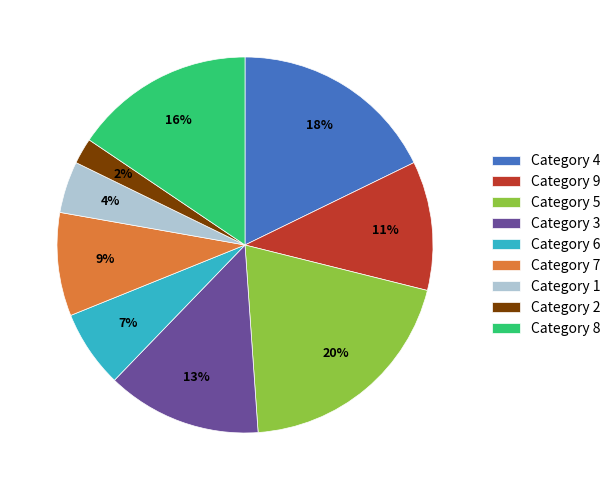

To the nearest percent, what portion does Category 7 represent?

9%